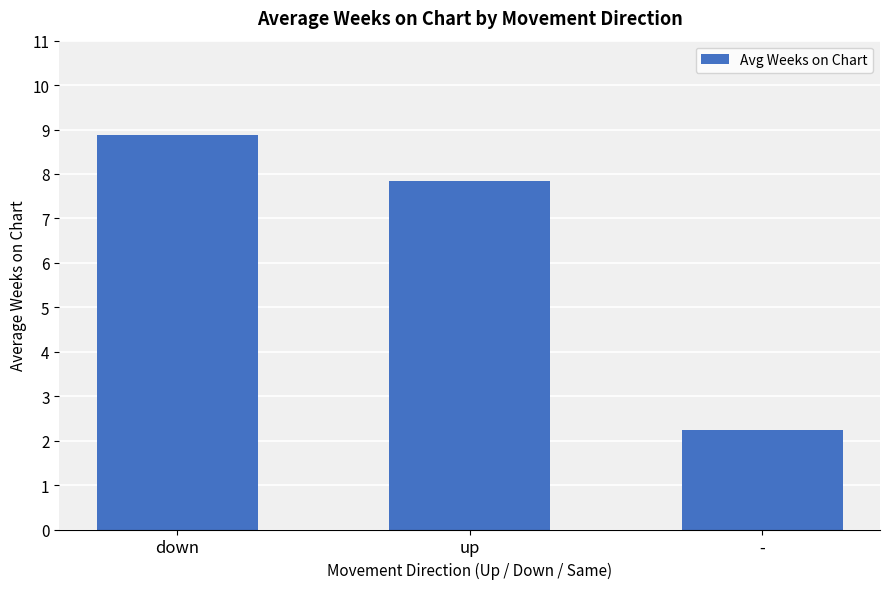

How many categories are shown in the chart?

3